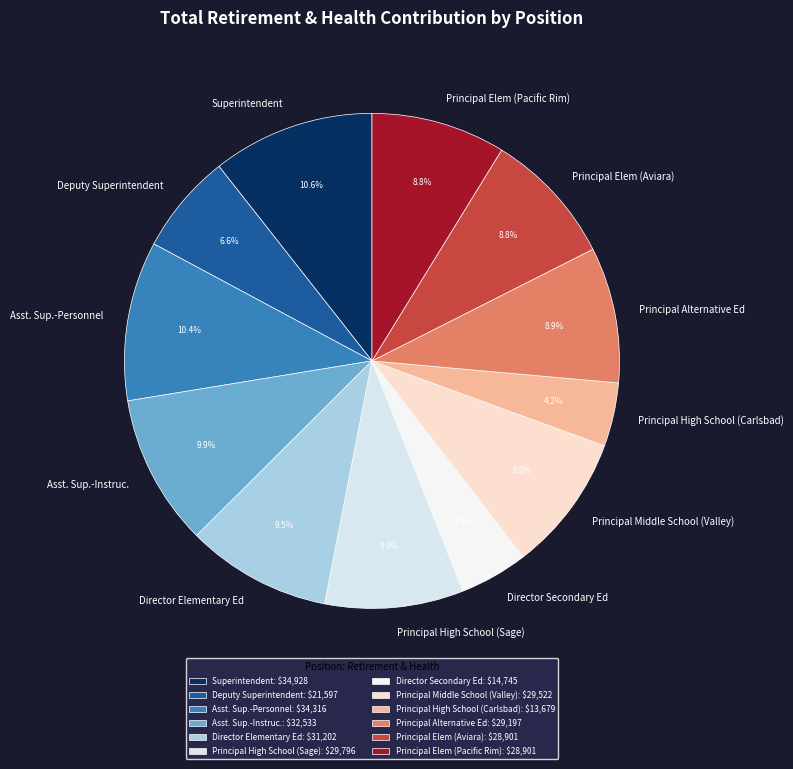

Rank the categories by value from lowest to highest.

Principal High School (Carlsbad), Director Secondary Ed, Deputy Superintendent, Principal Elem (Aviara), Principal Elem (Pacific Rim), Principal Alternative Ed, Principal Middle School (Valley), Principal High School (Sage), Director Elementary Ed, Asst. Sup.-Instruc., Asst. Sup.-Personnel, Superintendent